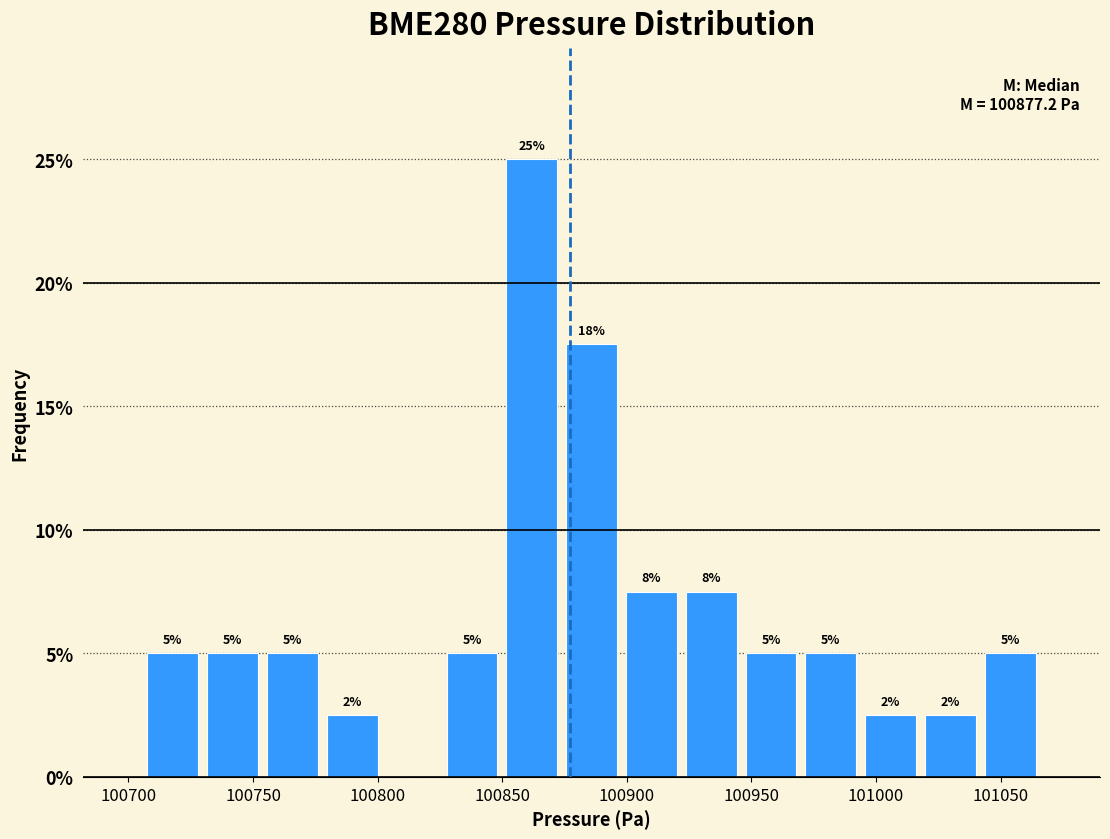

Which range on the x-axis has the tallest bar?

100850 to 100875